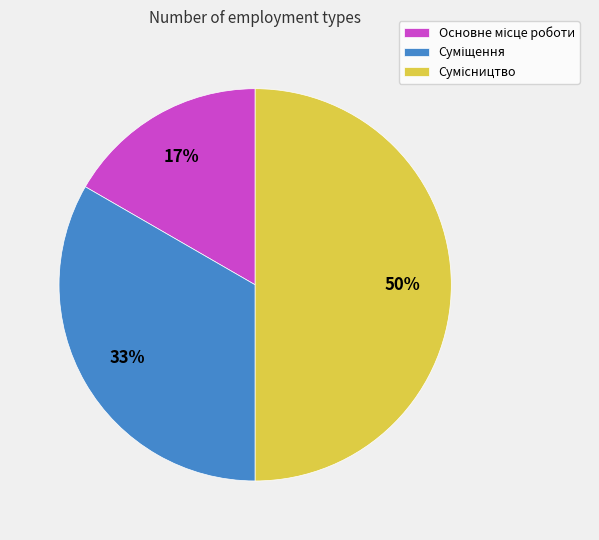

To the nearest percent, what is the average slice percentage?

33%